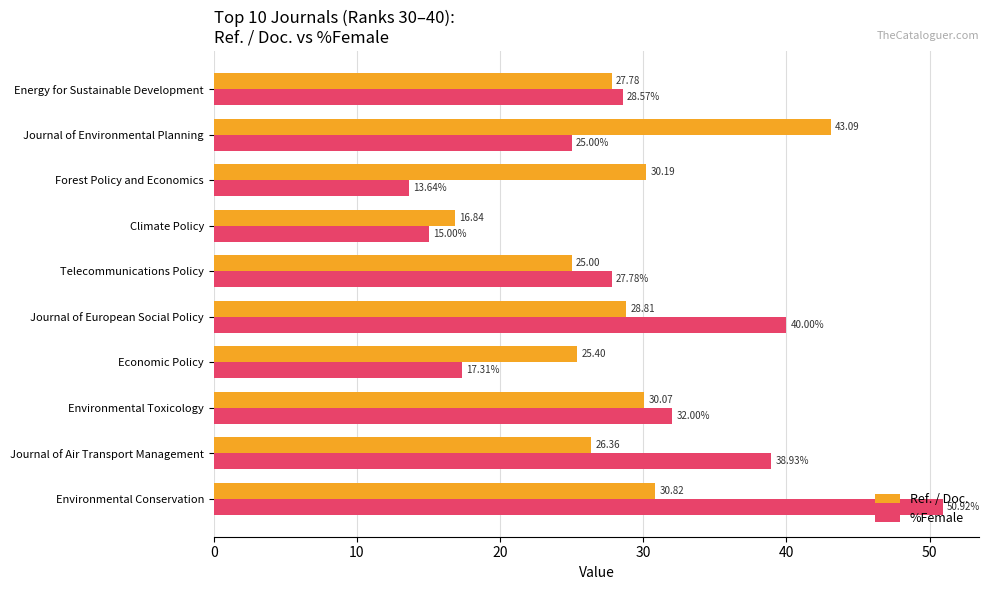

Which series has the largest range (max minus min)?

%Female